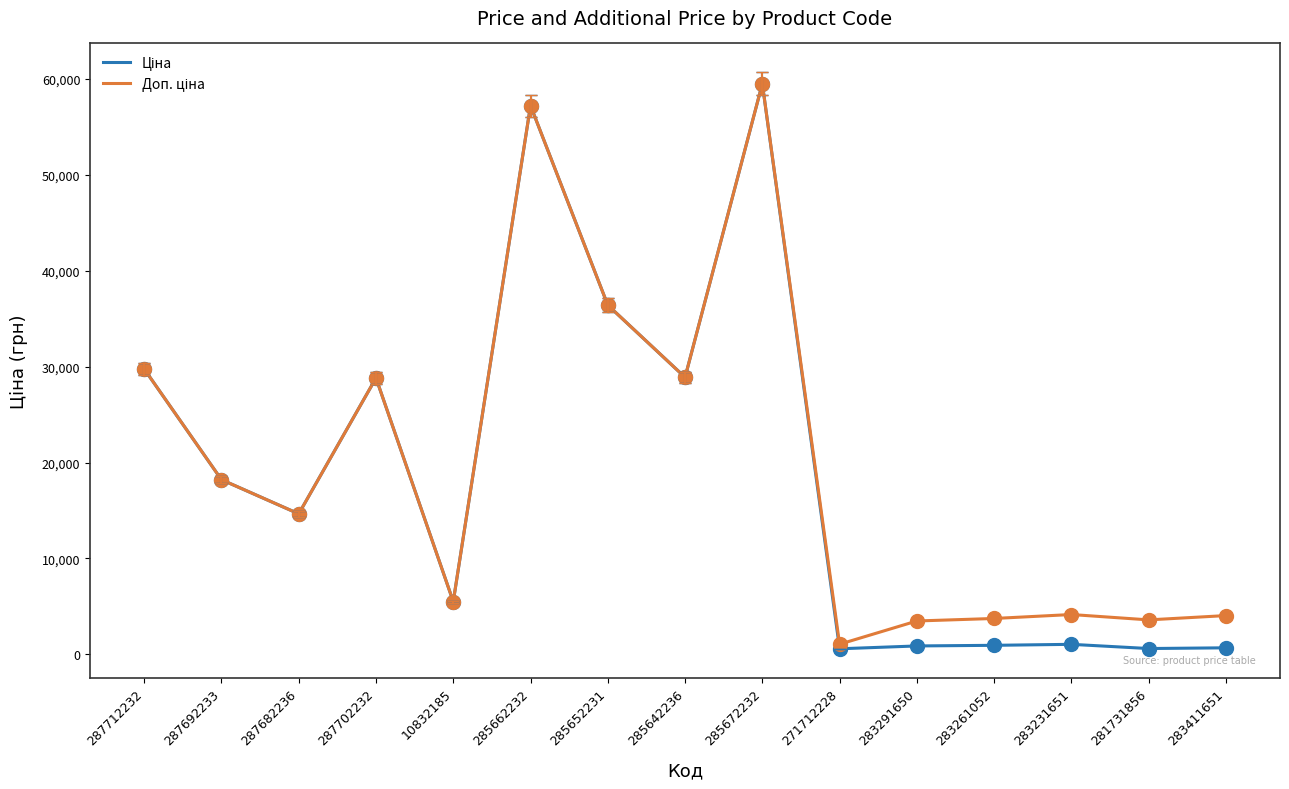

At how many categories does at least one series exceed 4751?

9